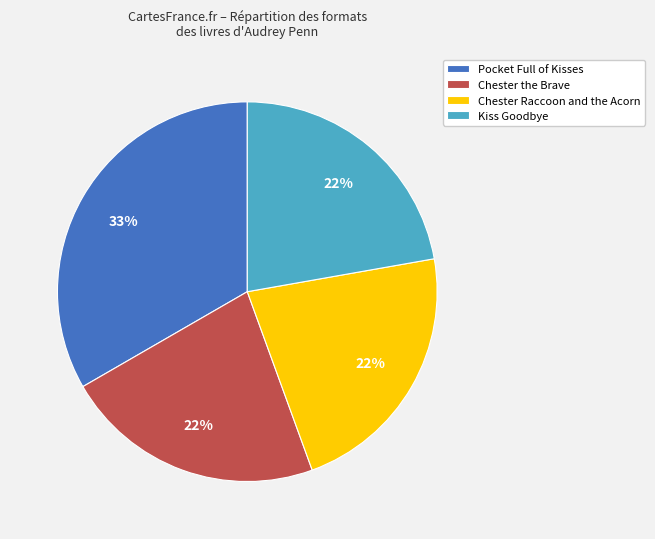

Which slice is the largest?

Pocket Full of Kisses